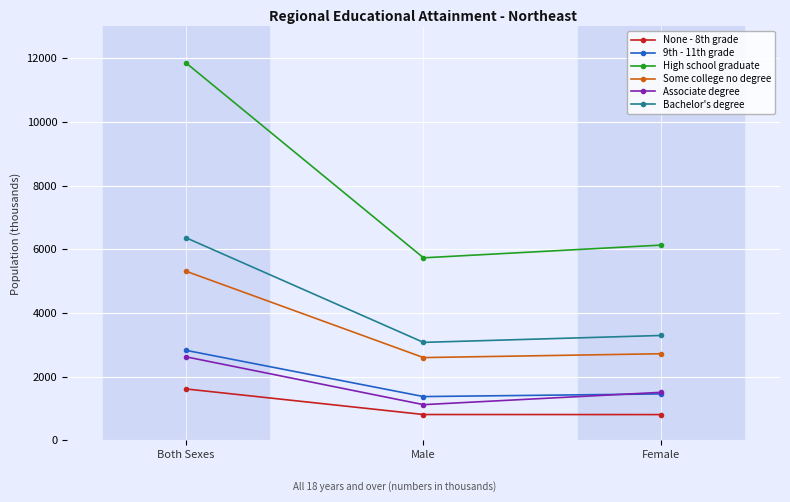

At how many categories does at least one series exceed 9978?

1